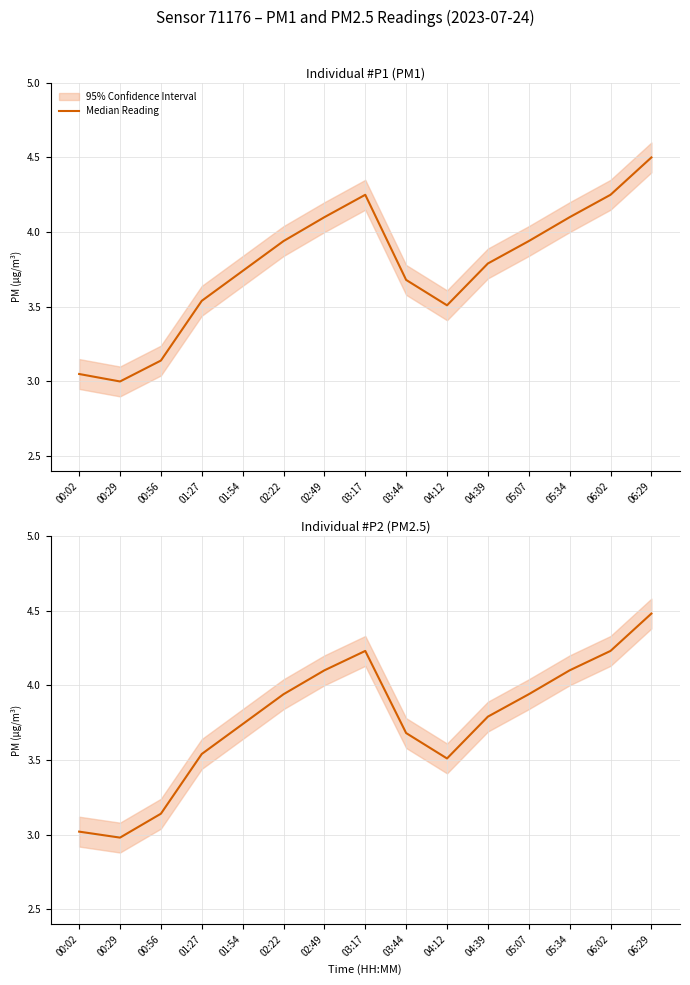

What is the difference between the maximum and minimum values?

1.5